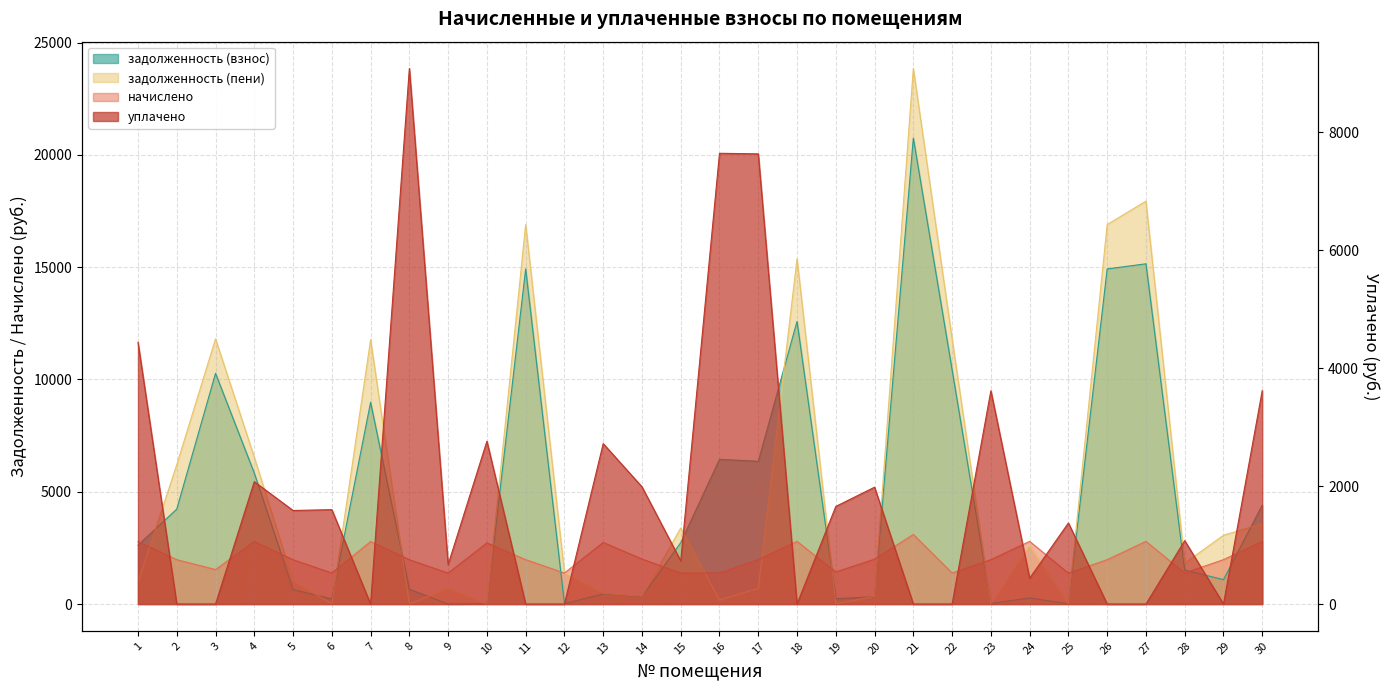

Reading right to left, transcribe all the data shown in this chart.

задолженность (взнос): 4401.6	1086.1	1513.9	15149.2	14920.1	8.5	273.0	25.1	10426.1	20749.4	328.7	237.2	12586.1	6355.8	6443.8	2732.3	329.8	451.4	20.5	14920.1	14.6	0.0	658.9	8985.5	227.4	642.8	5831.2	10272.0	4225.7	2621.2
задолженность (пени): 3572.2	3062.7	1819.7	17938.8	16896.7	8.5	2625.2	0.0	11807.3	23847.2	344.6	10.4	15375.8	698.4	181.3	3381.7	345.7	473.1	1401.7	16896.7	0.0	709.2	0.0	11768.4	8.1	1029.5	6538.9	11807.3	6202.3	965.0
начислено: 2789.6	1976.6	1381.2	2789.6	1976.6	1374.4	2789.6	1975.6	1381.2	3097.8	1997.0	1428.8	2789.6	1976.6	1381.2	1381.2	2003.8	2742.0	1381.2	1976.6	2721.6	1377.8	1973.2	2782.9	1381.2	1973.2	2782.9	1535.3	1976.6	2782.9
уплачено: 3619.1	0.0	1075.4	0.0	0.0	1374.4	437.4	3617.2	0.0	0.0	1981.1	1655.6	0.0	7634.0	7643.7	731.8	1987.9	2720.2	0.0	0.0	2760.8	668.7	9082.4	0.0	1600.4	1586.5	2075.2	0.0	0.0	4439.1